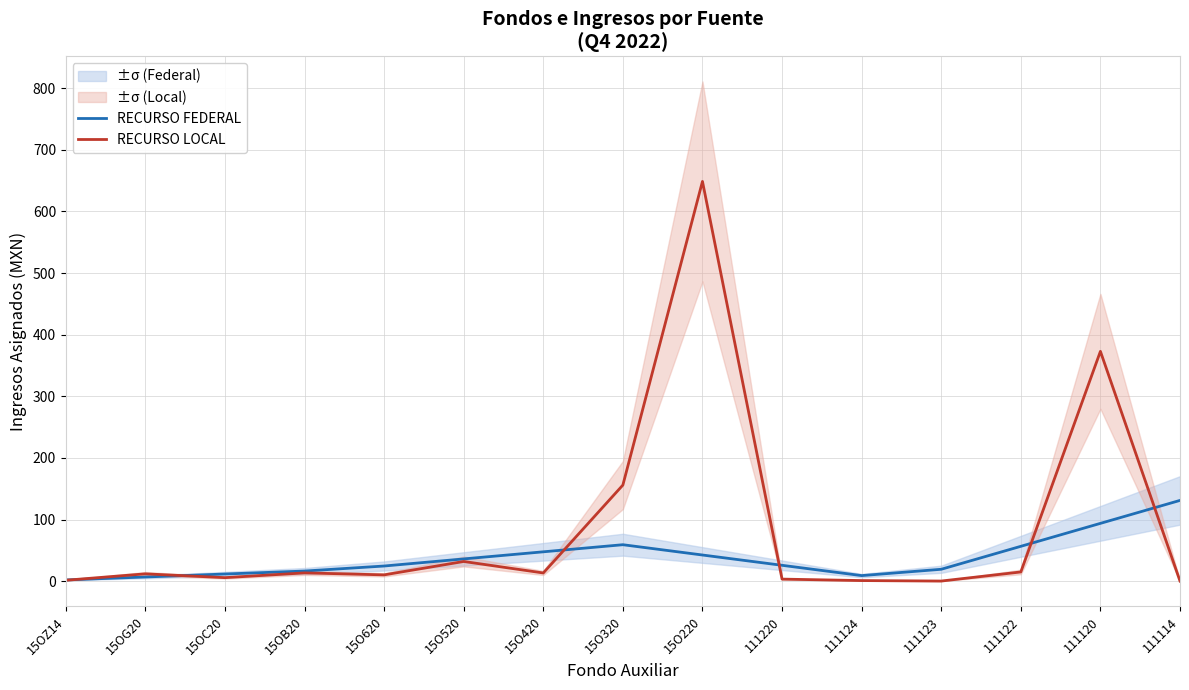

List the labels in order of RECURSO FEDERAL value, largest first.

111114, 111120, 15O320, 111122, 15O420, 15O220, 15O520, 111220, 15O620, 111123, 15OB20, 15OC20, 111124, 15OG20, 15OZ14